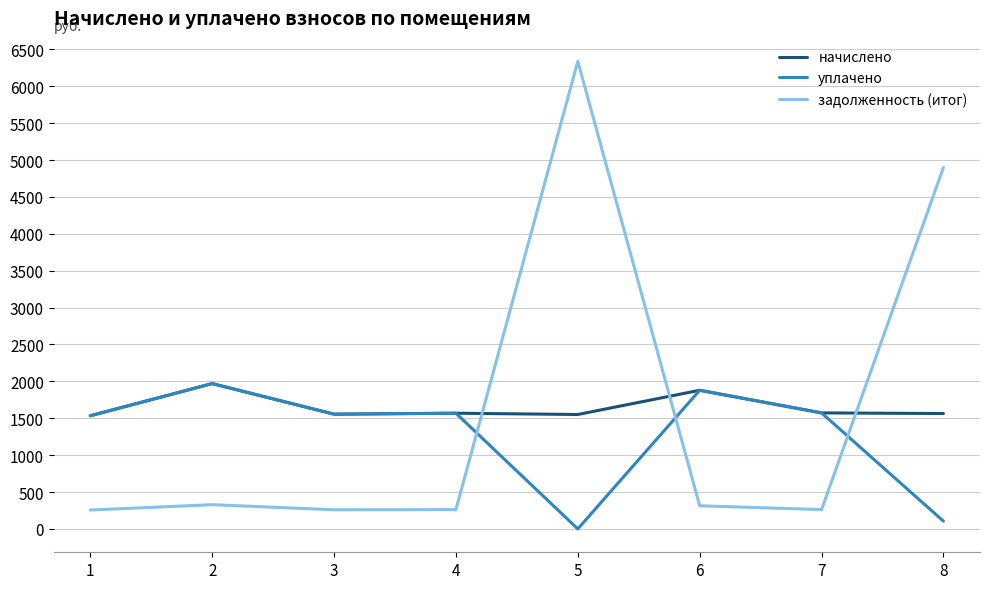

Is the value of уплачено at 4 greater than the value of задолженность (итог) at 6?

Yes